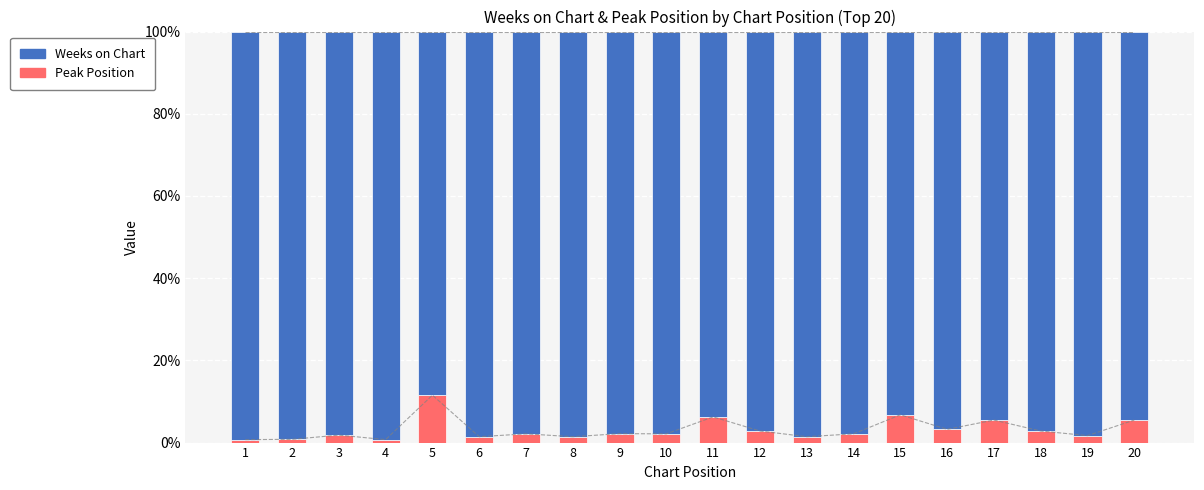

Rank the series by their average value, from highest to lowest.

Weeks on Chart, Peak Position